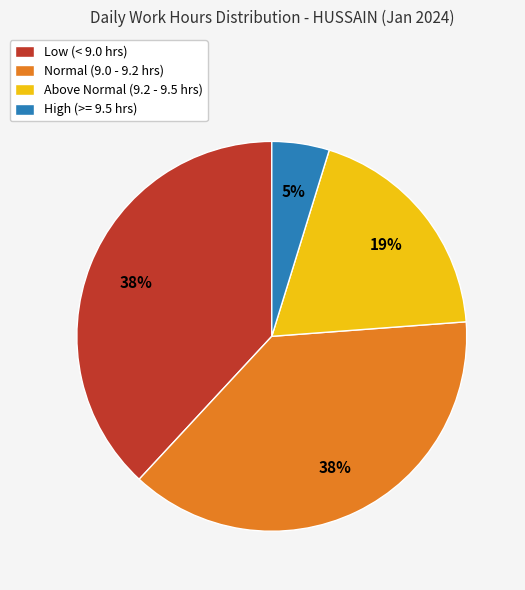

Is Low (< 9.0 hrs) the majority of the pie?

No